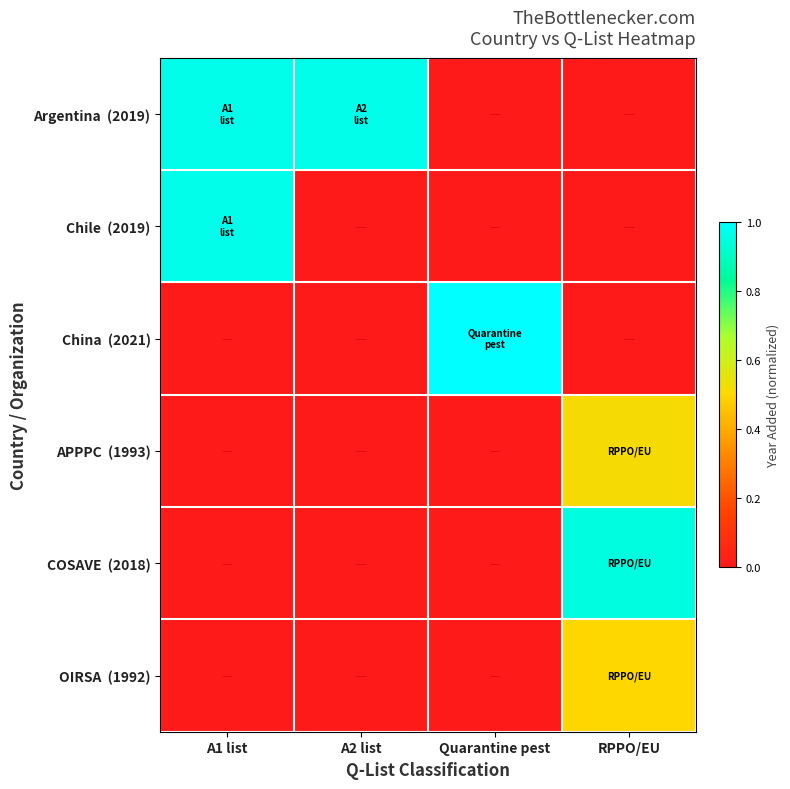

At which category does the chart reach its minimum across all series?

Quarantine pest